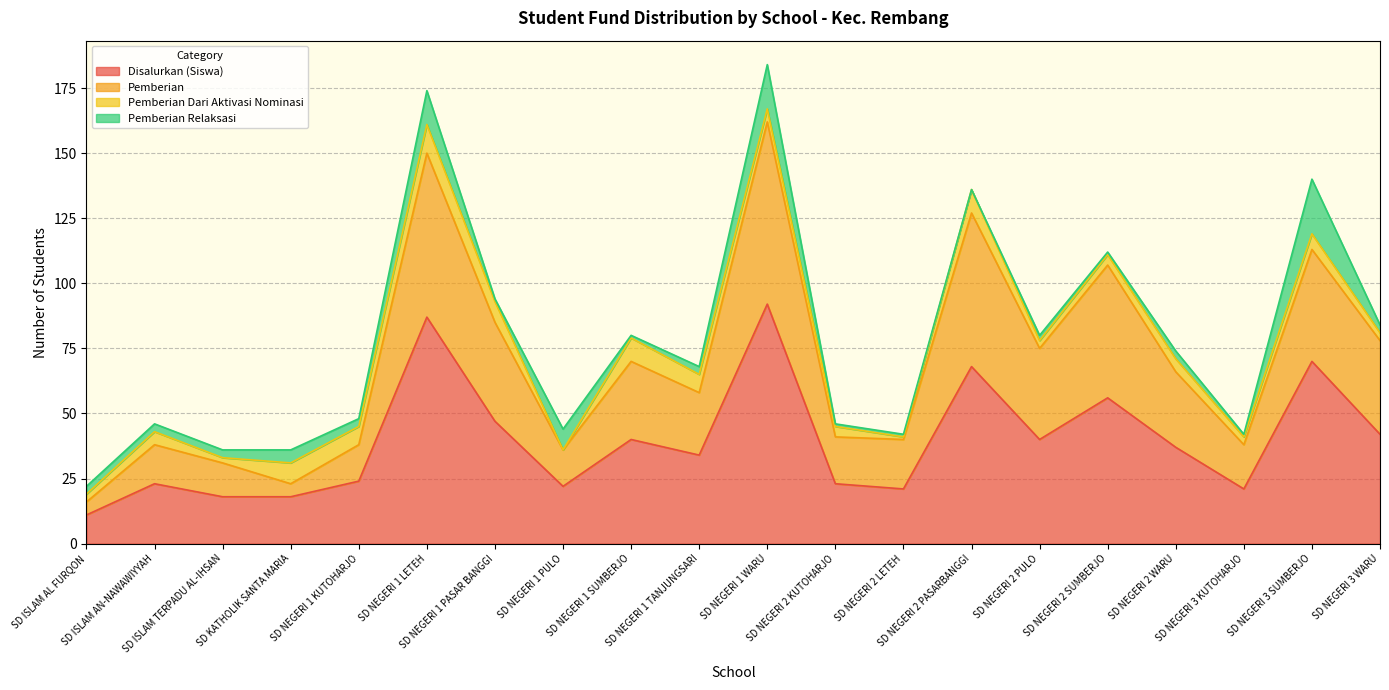

What is the highest value of the Disalurkan (Siswa) series?

92